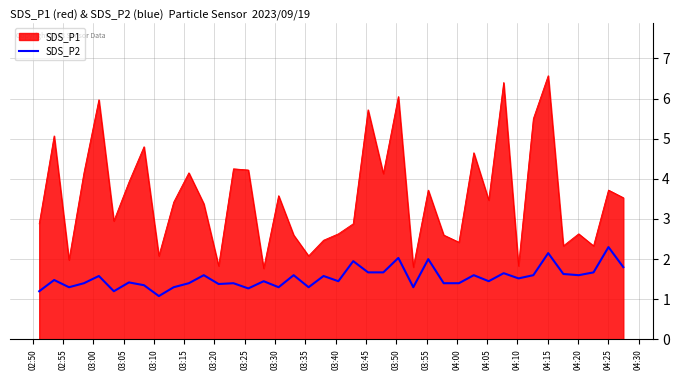

List the series in order of their peak value, highest first.

SDS_P1, SDS_P2